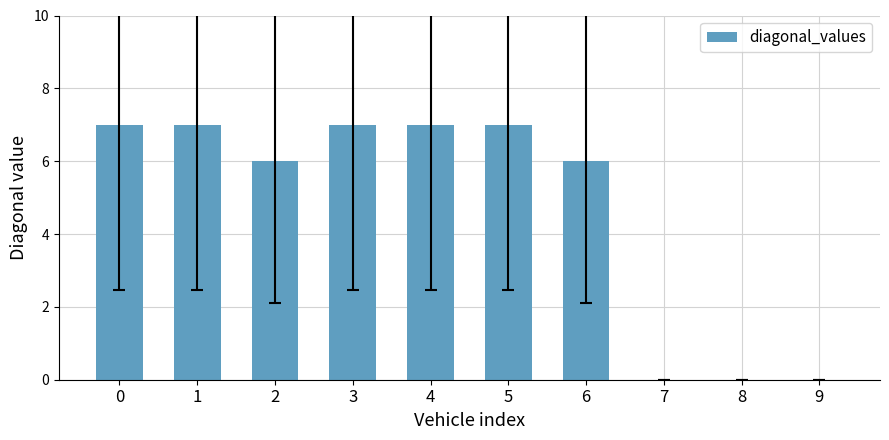

How many distinct data groups are displayed?

1